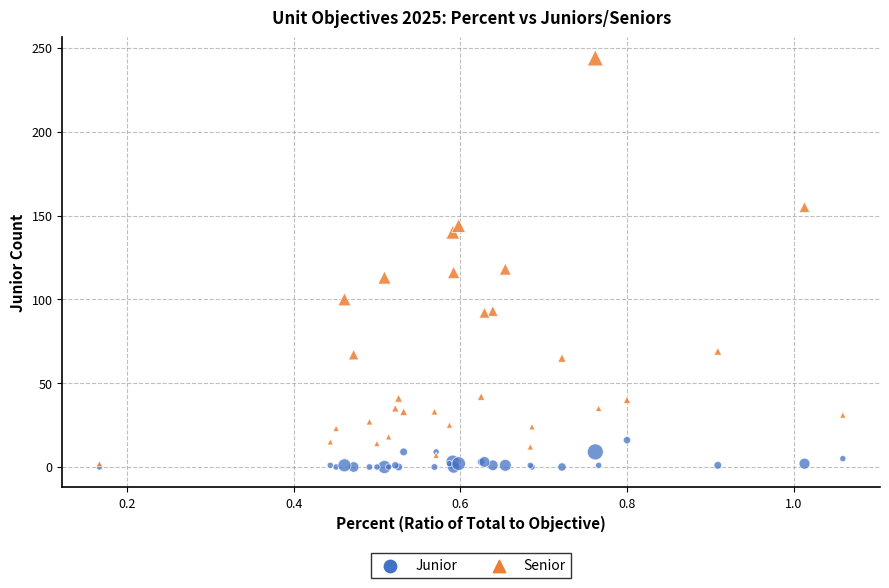

Which series contains the highest Y value?

Senior